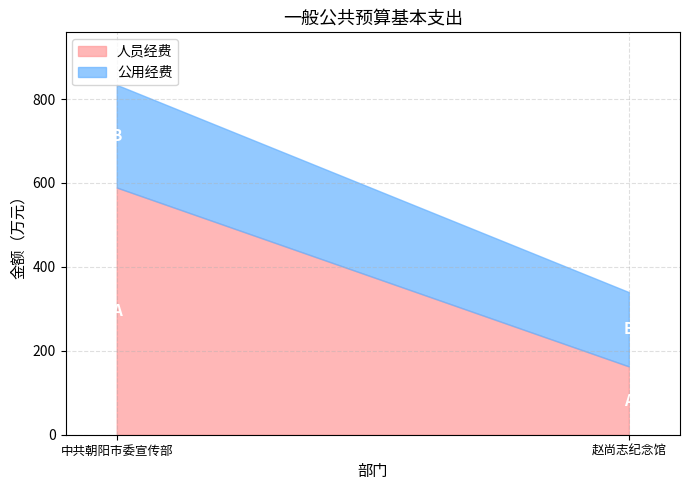

At how many categories does at least one series exceed 358?

1